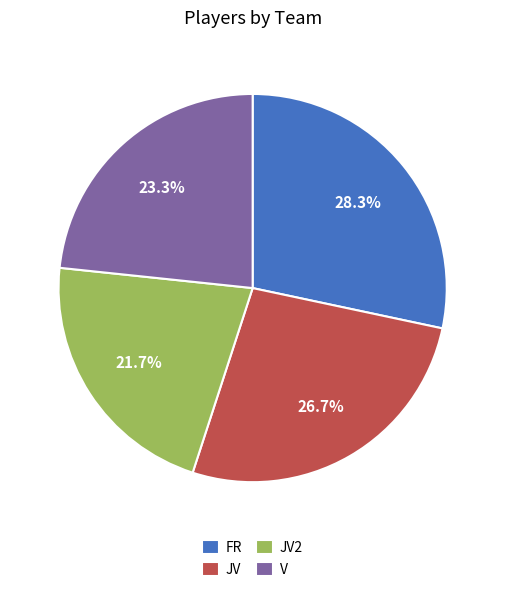

Is it true that JV2 is 7% of the pie?

False